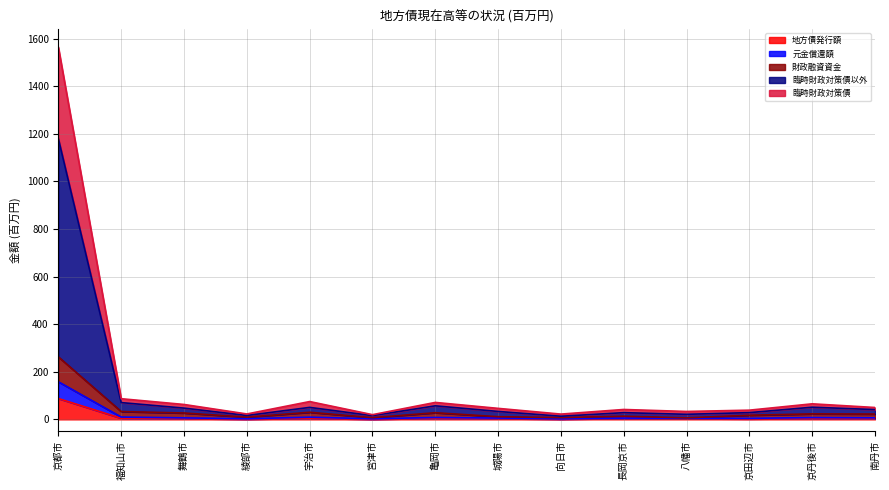

What are all the series names shown in the legend?

地方債発行額, 元金償還額, 財政融資資金, 臨時財政対策債以外, 臨時財政対策債